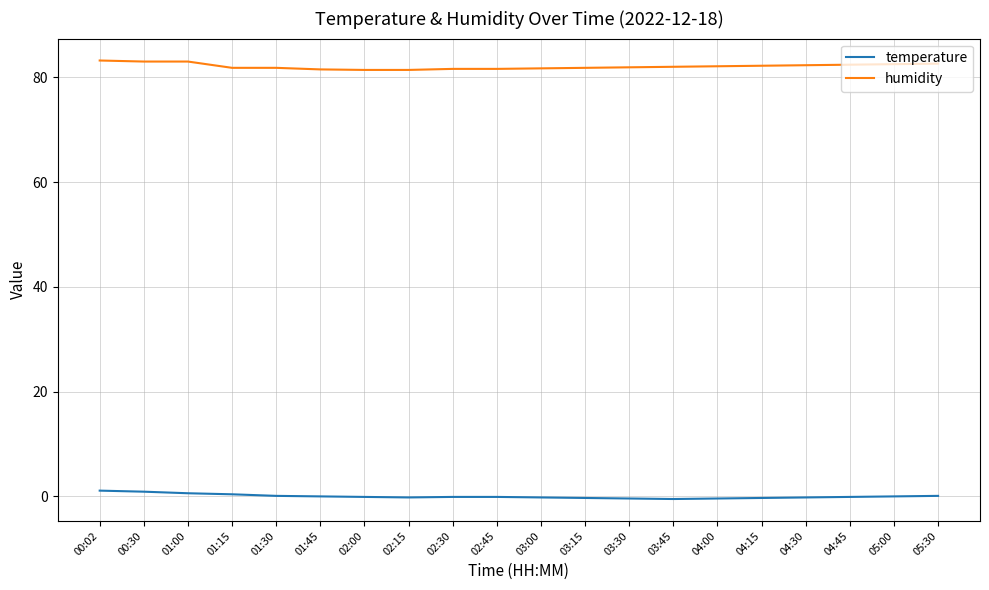

True or false: temperature and humidity cross at least once.

False